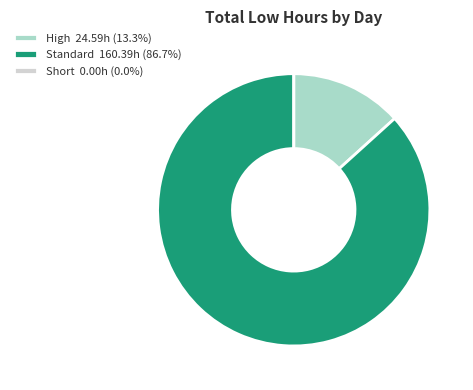

Combined, do High 24.59h (13.3%) and Standard 160.39h (86.7%) account for over 50%?

Yes